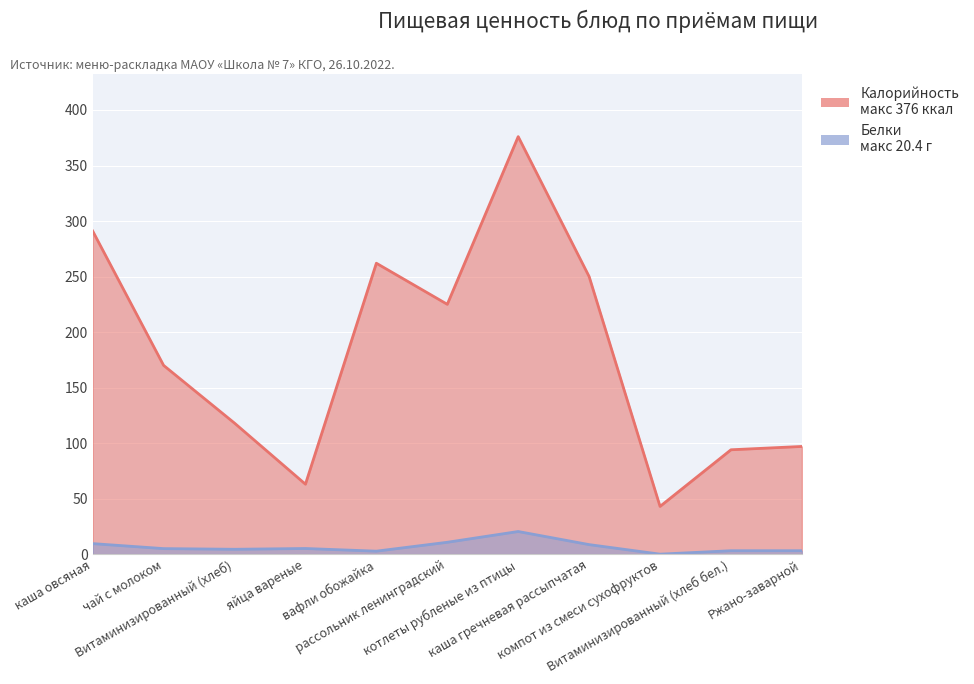

In Калорийность, how many points are lower than both neighbors (excluding endpoints)?

3